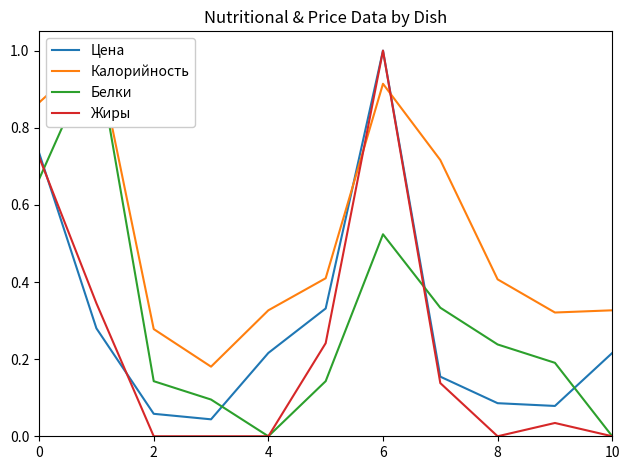

At which category is the sum across all series the highest?

6